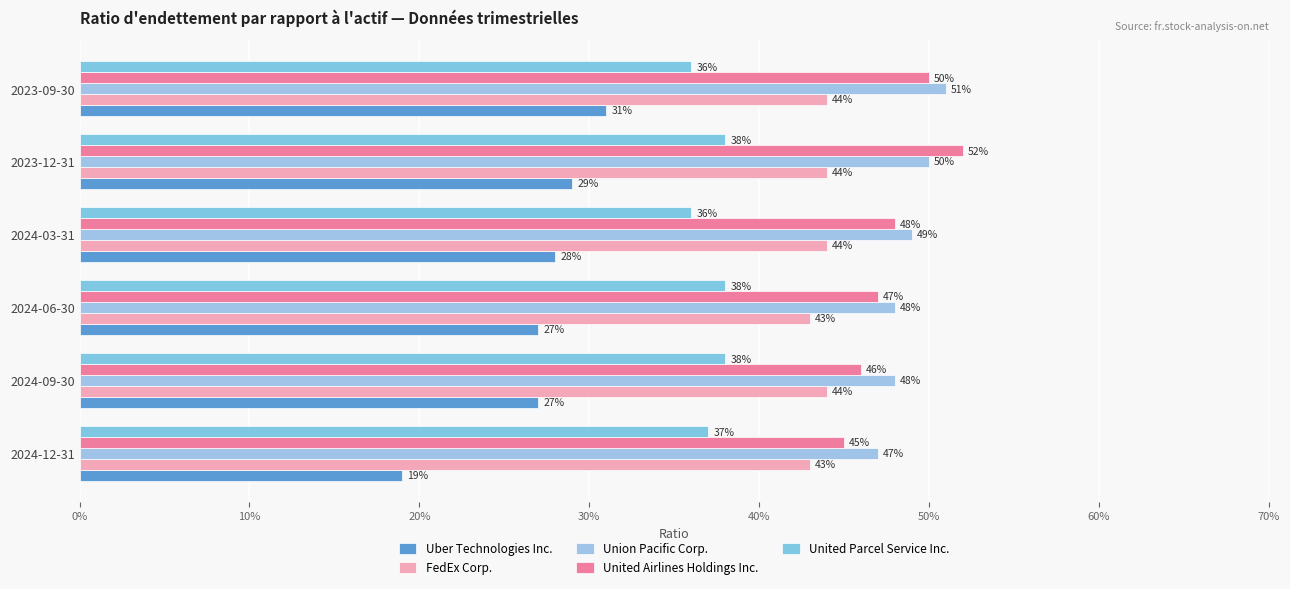

What is the maximum value for FedEx Corp.?

0.4